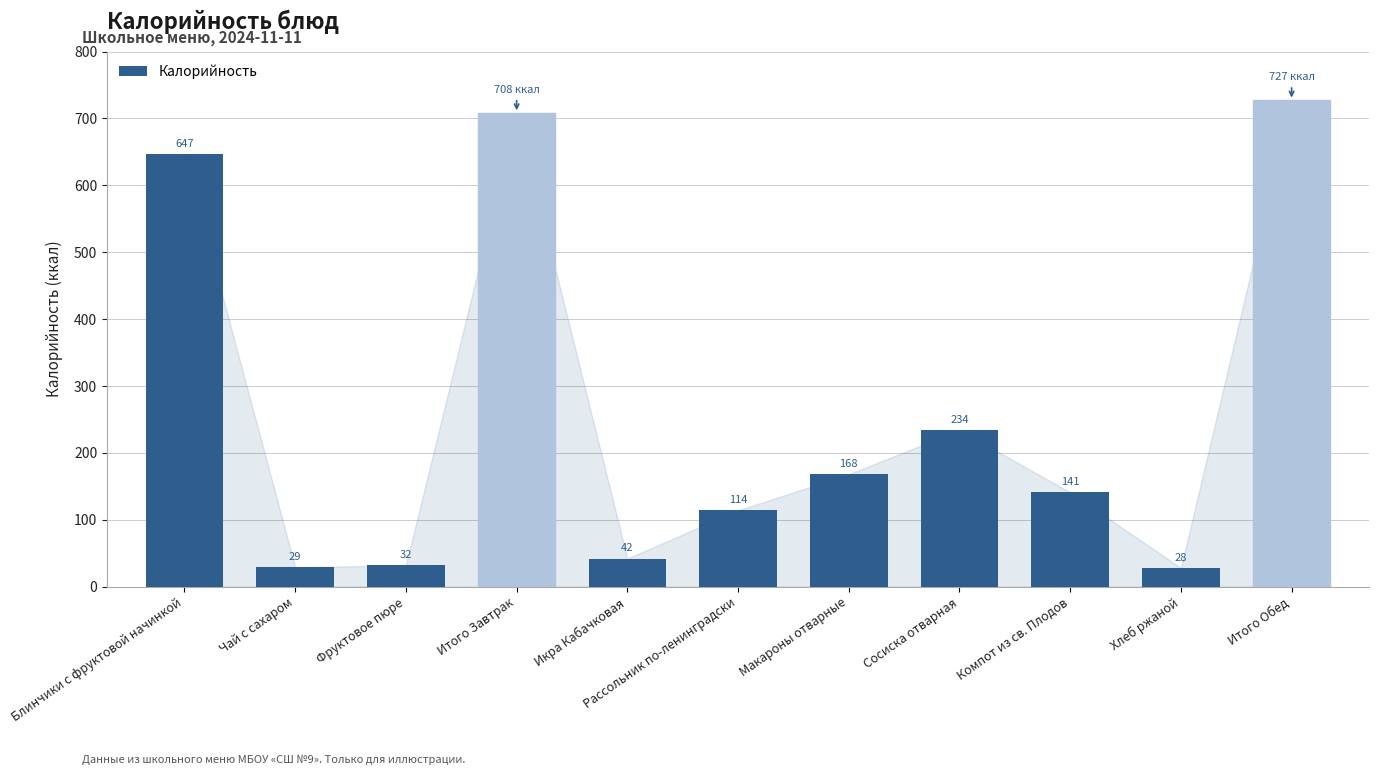

What is the label of the 6th bar from the left?

Рассольник по-ленинградски